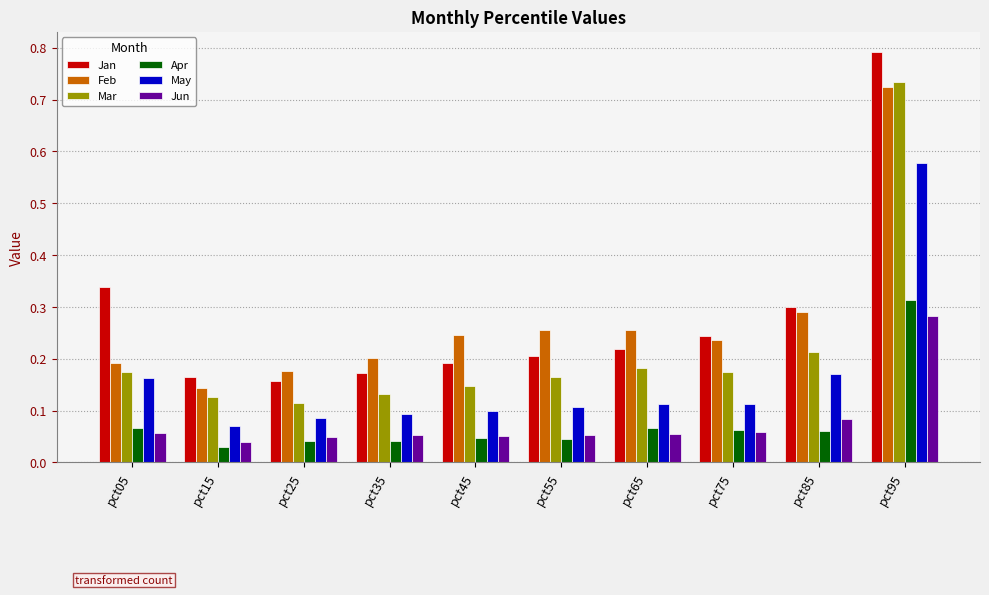

Between pct15 and pct45, which series saw the biggest shift?

Feb